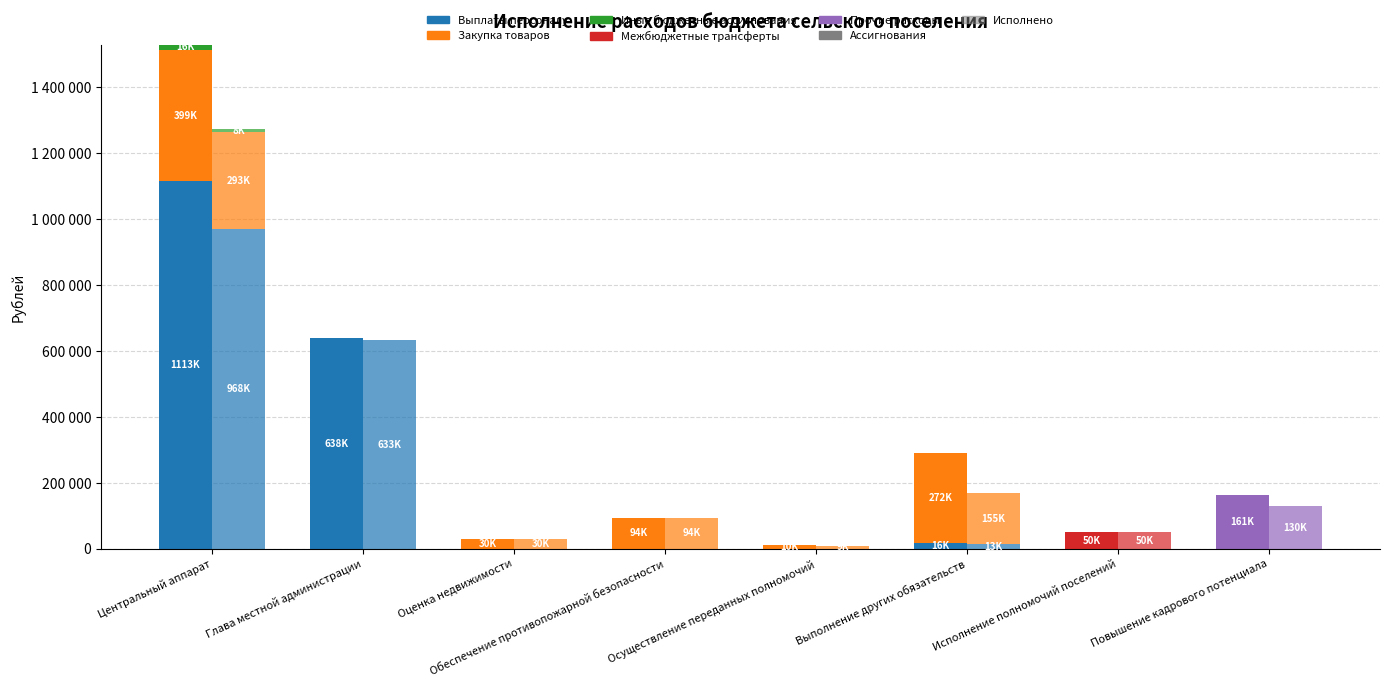

What is the highest value of the Межбюджетные трансферты series?

50000.0